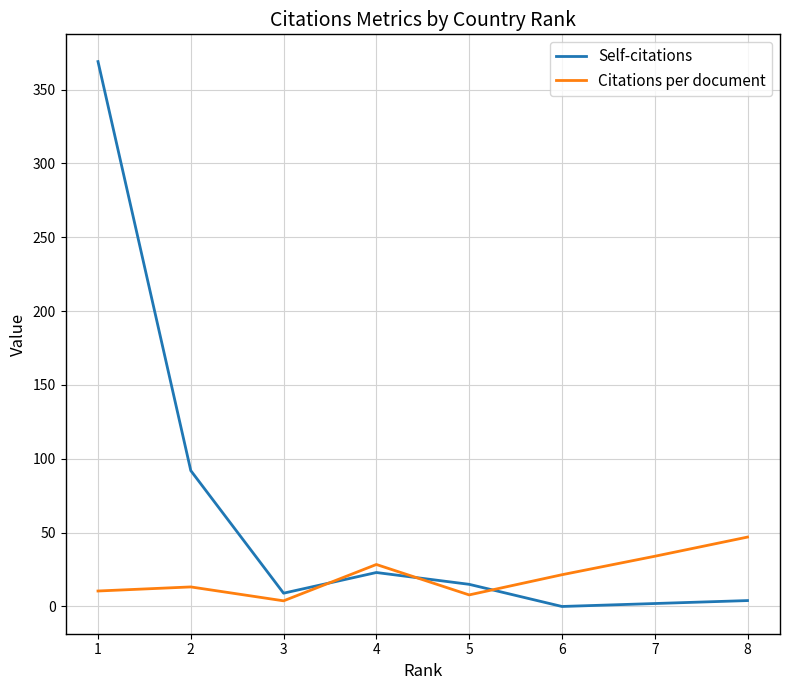

At which category is the sum across all series the highest?

1